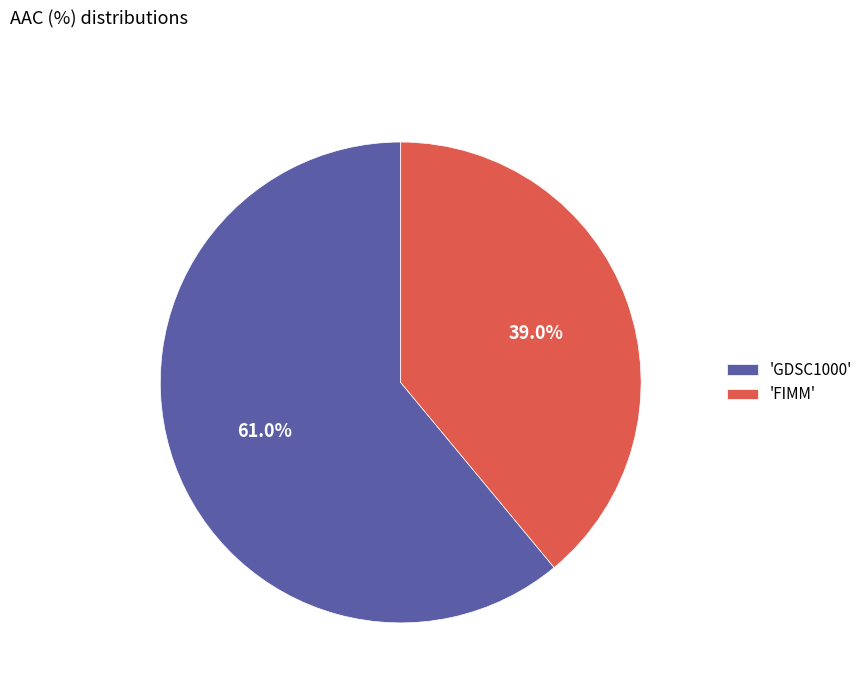

Which slice is the smallest?

'FIMM'